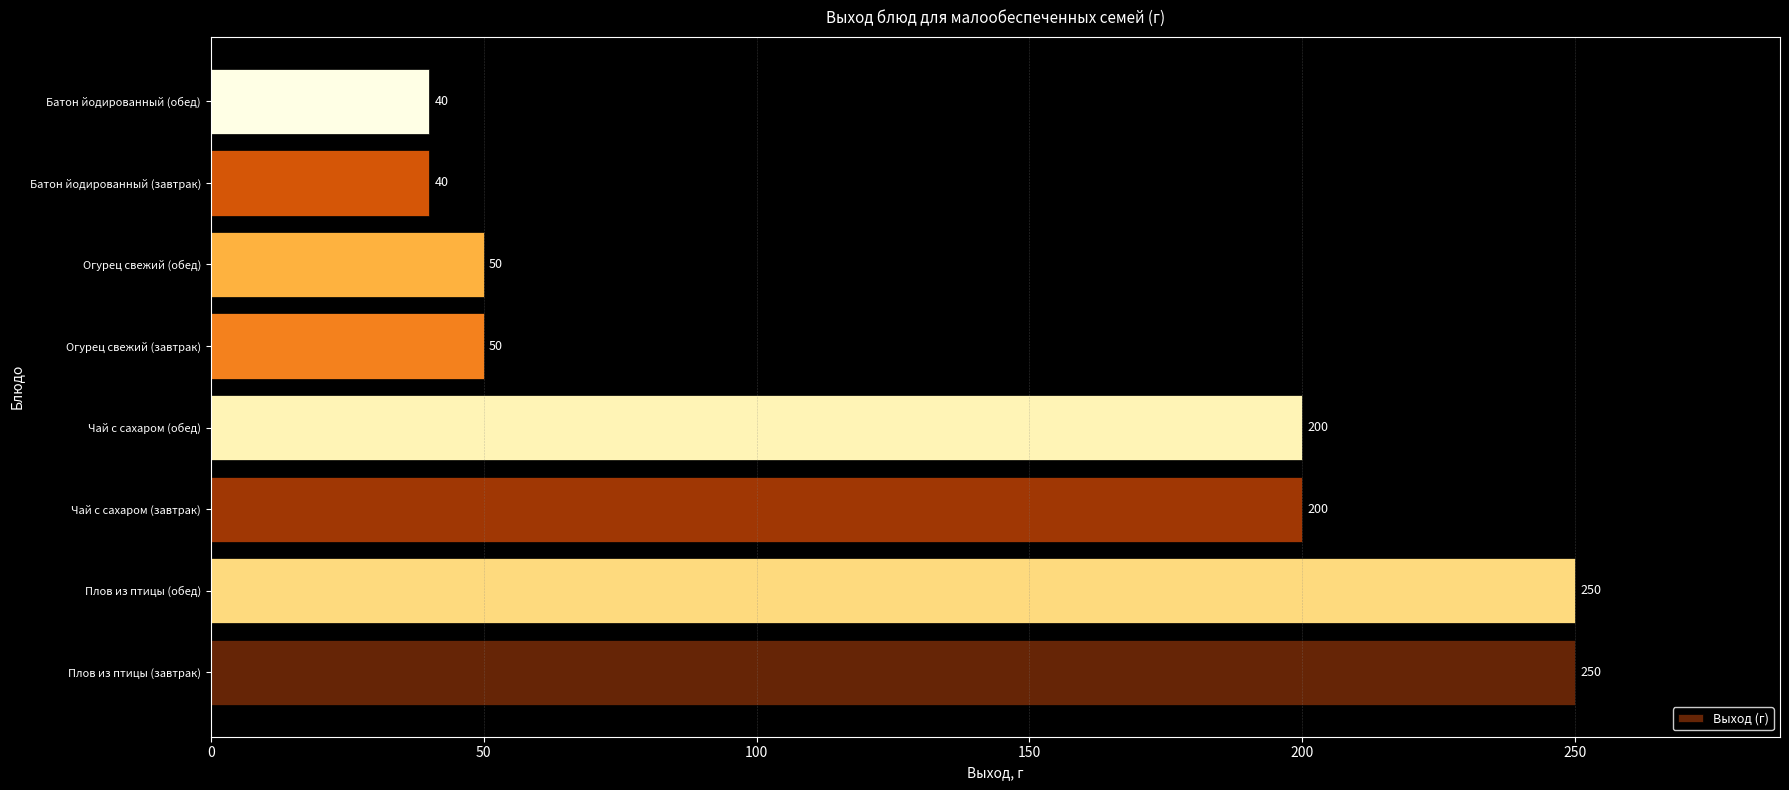

Which has a higher value, Огурец свежий (обед) or Чай с сахаром (завтрак)?

Чай с сахаром (завтрак)